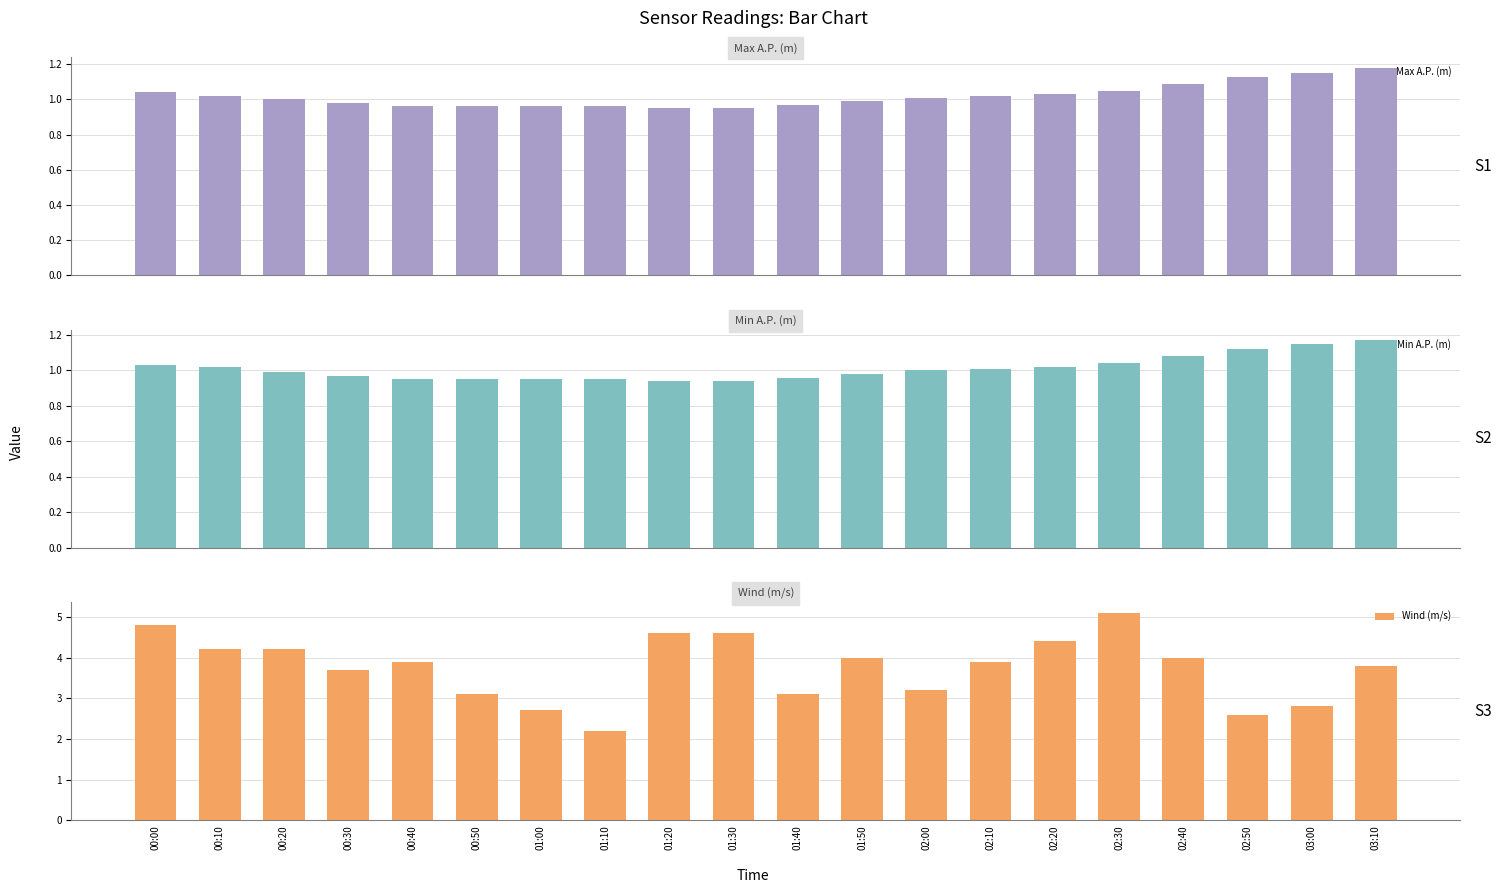

Which has a higher value, 00:10 or 03:10?

03:10